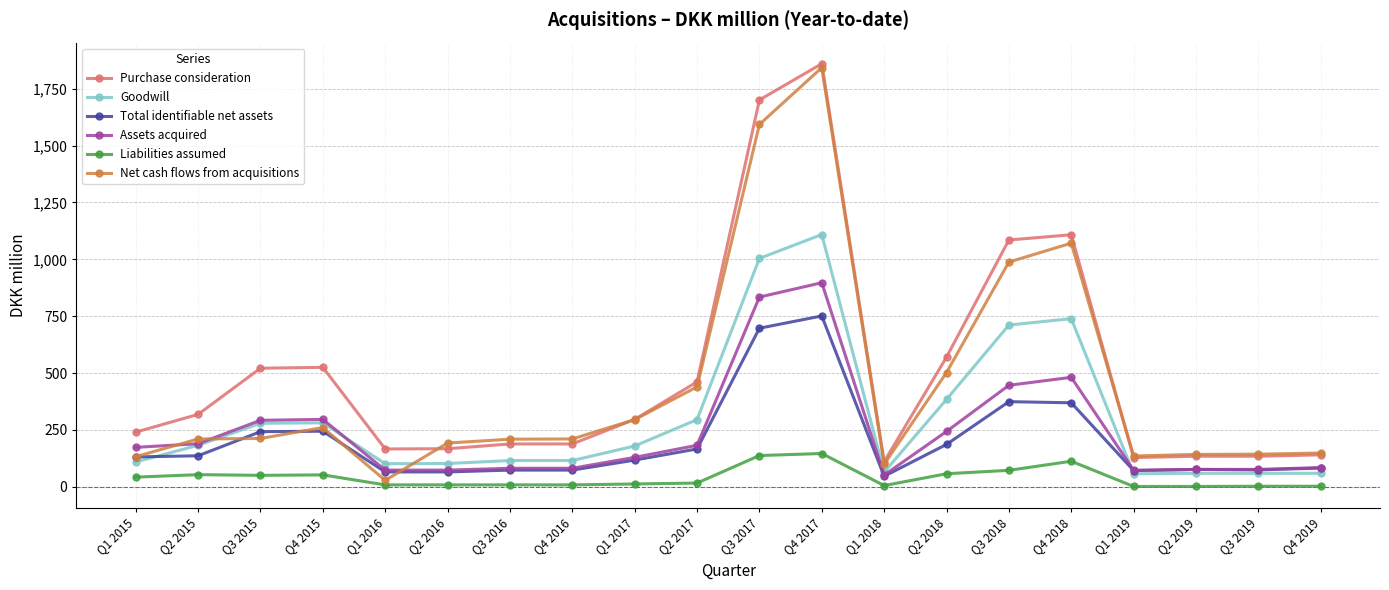

What is the approximate value of Total identifiable net assets at Q1 2019?

71